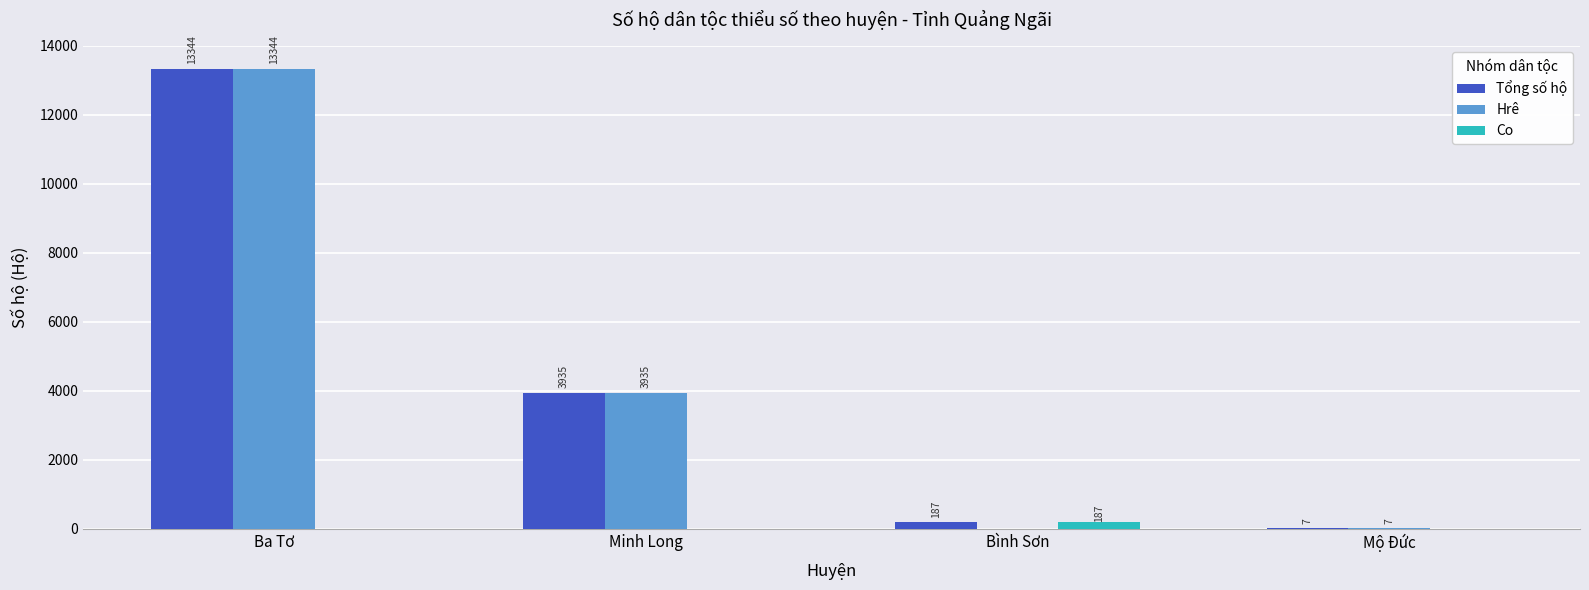

What is the average value of the Co series?

47